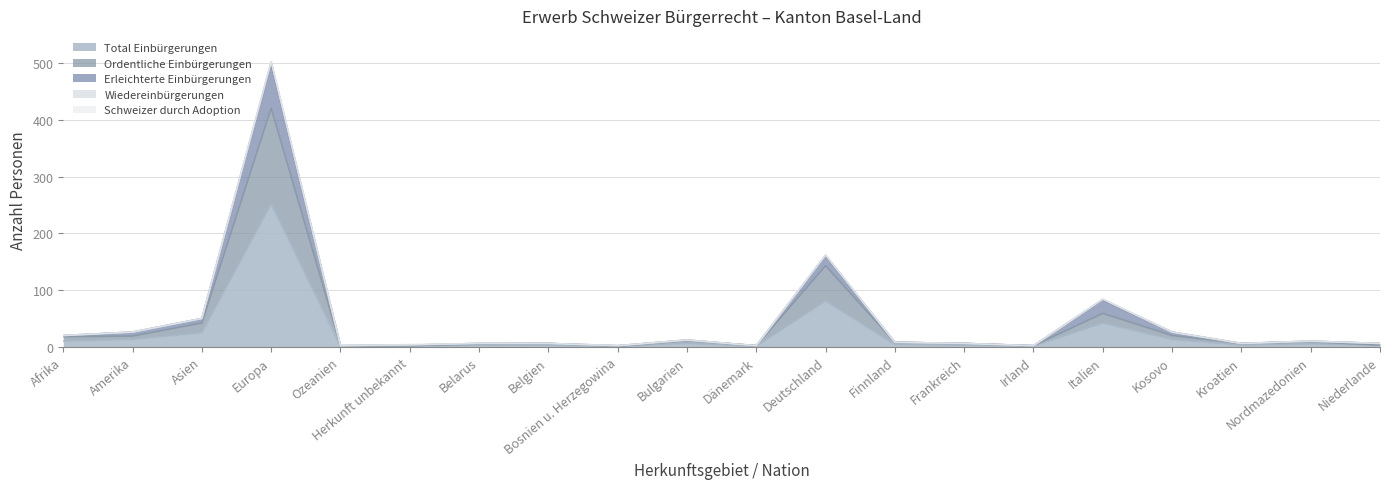

True or false: Erleichterte Einbürgerungen and Ordentliche Einbürgerungen intersect in this chart.

False